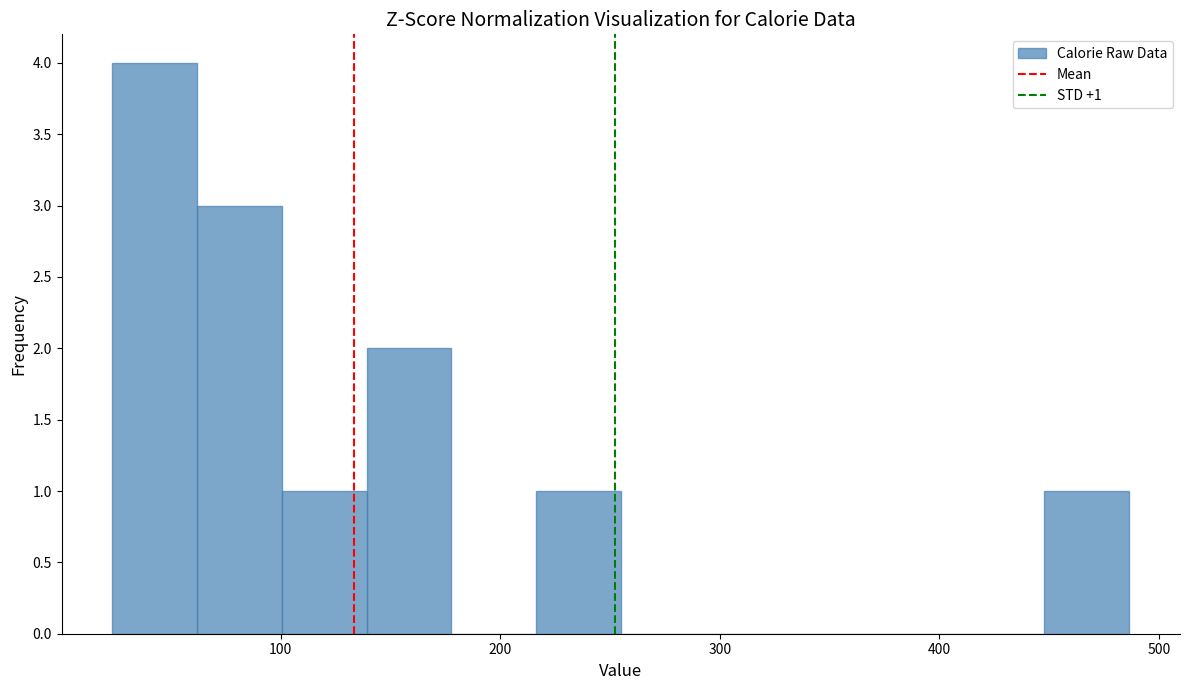

Around what value on the x-axis is the tallest bar? Give the approximate position of its centre, as read against the axis.

40